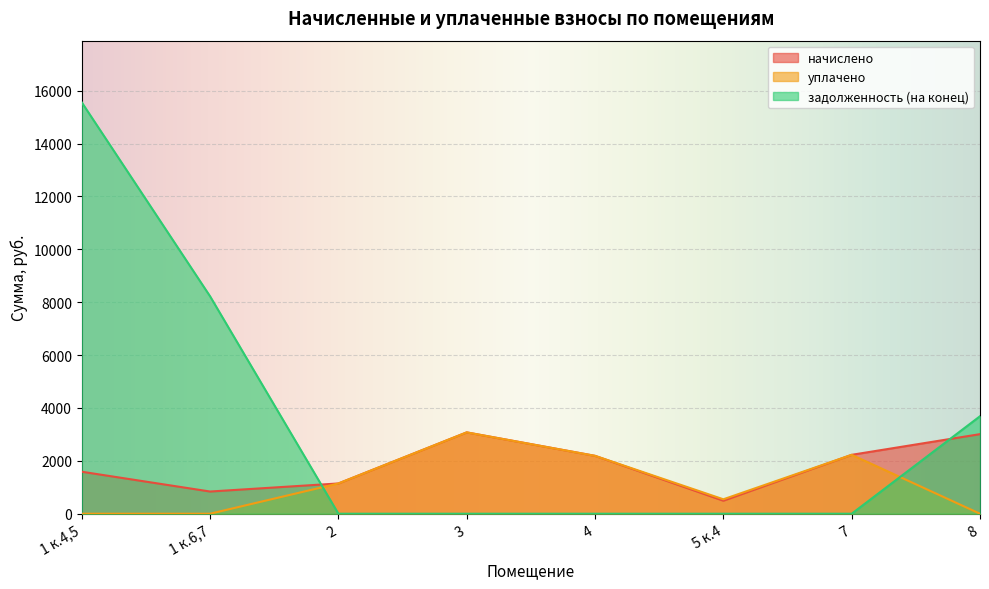

How many values in the начислено series exceed 2189?

4